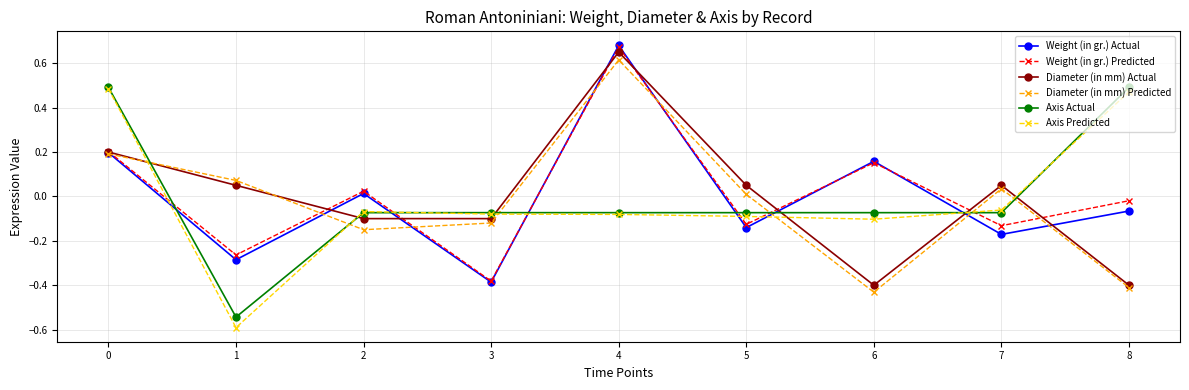

What is the difference between the Weight (in gr.) Actual values at 4 and 0?

0.5